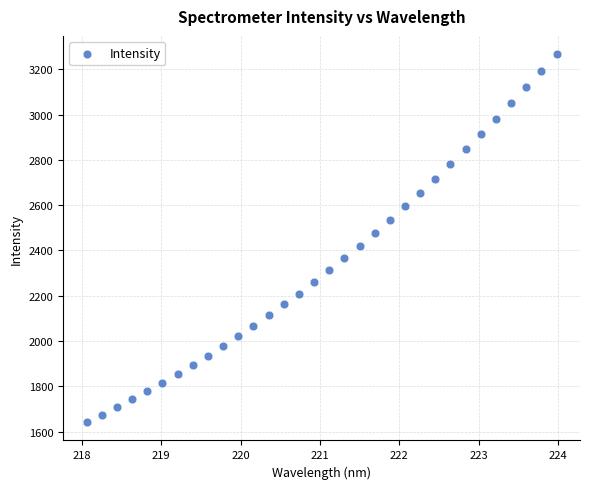

What is the range of X values (max minus min)?

5.9